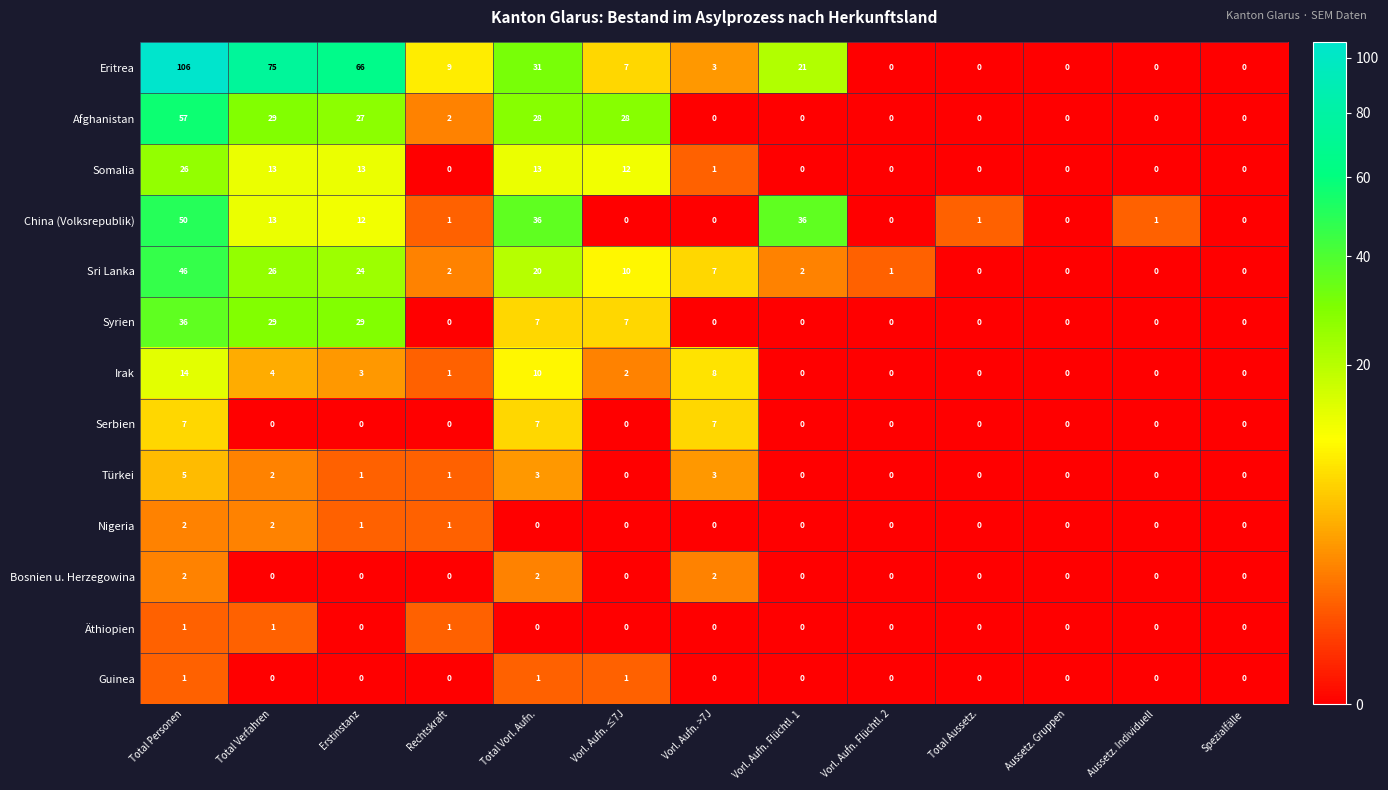

Count the number of data series in this chart.

13